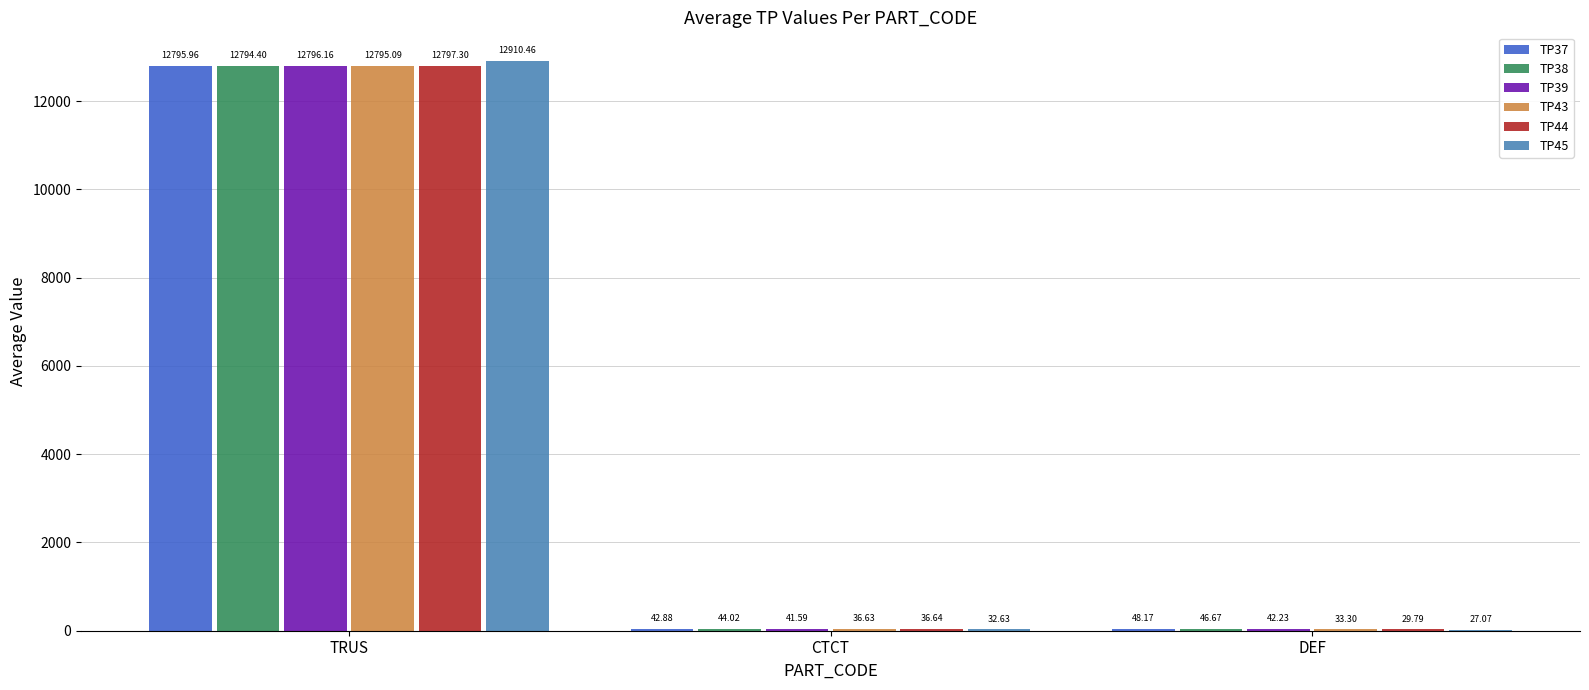

Which series changed the most between CTCT and DEF?

TP44